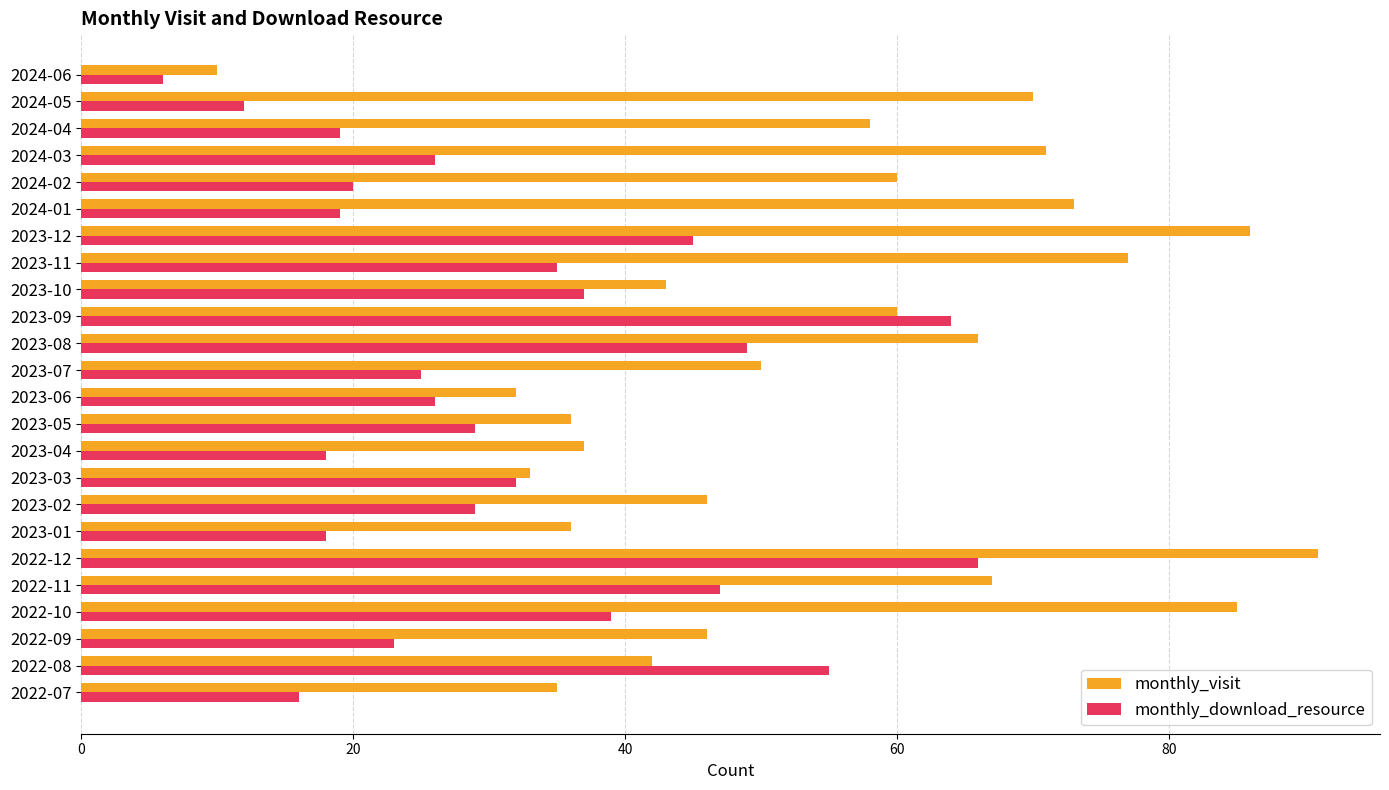

True or false: monthly_download_resource has a value of 24 at 2022-11.

False